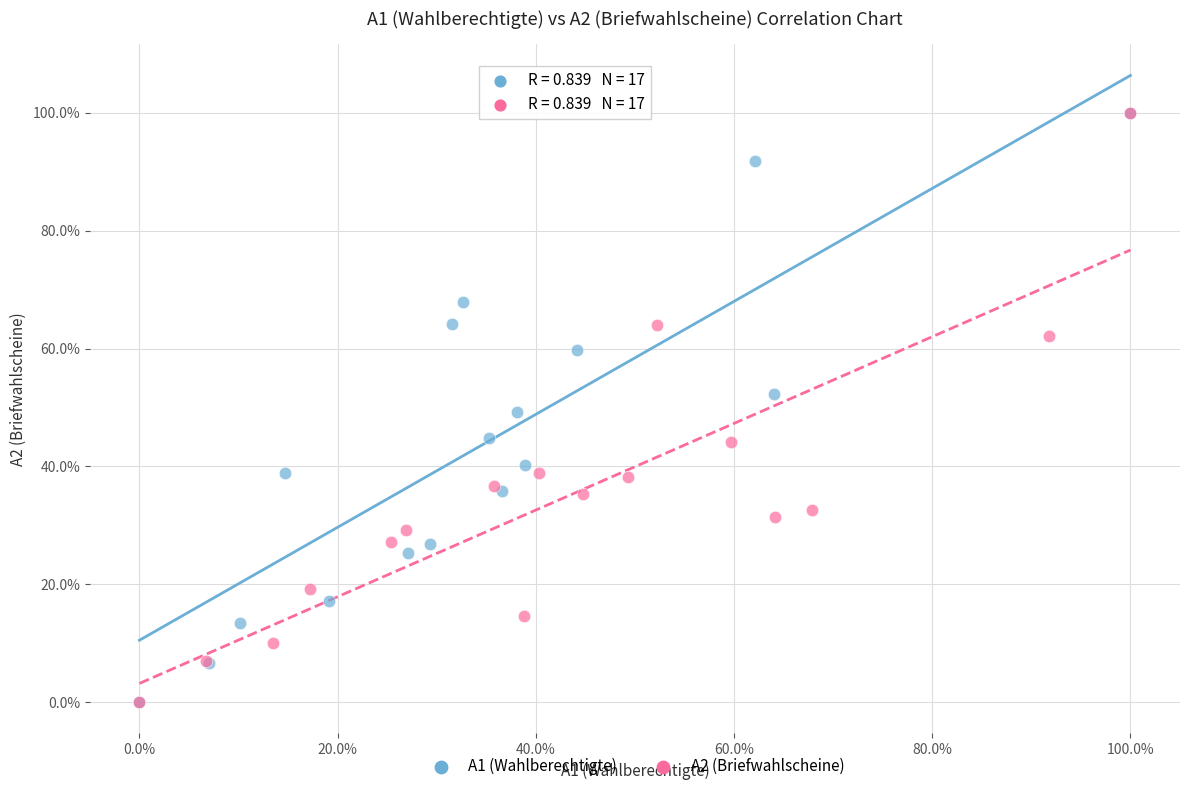

What are all the series names shown in the legend?

A1 (Wahlberechtigte), A2 (Briefwahlscheine)